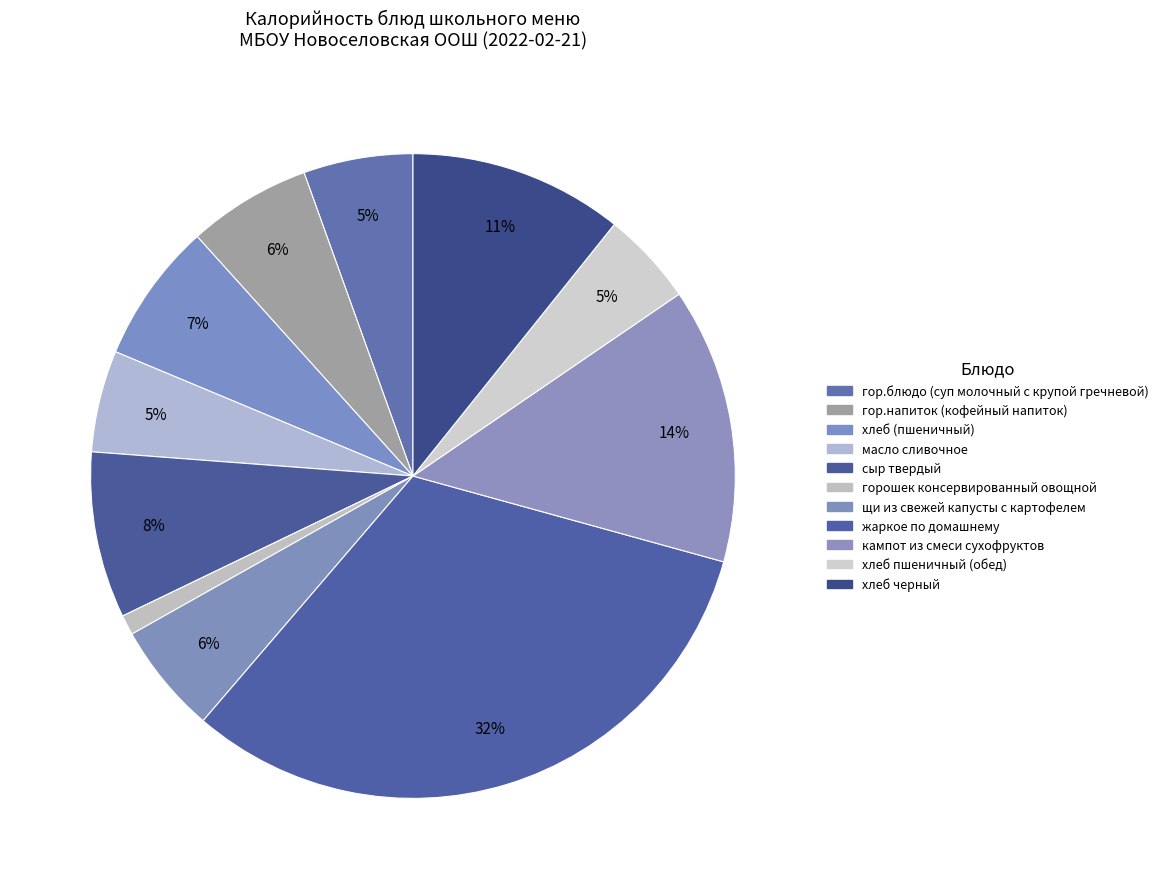

Which has a higher value, хлеб черный or горошек консервированный овощной?

хлеб черный